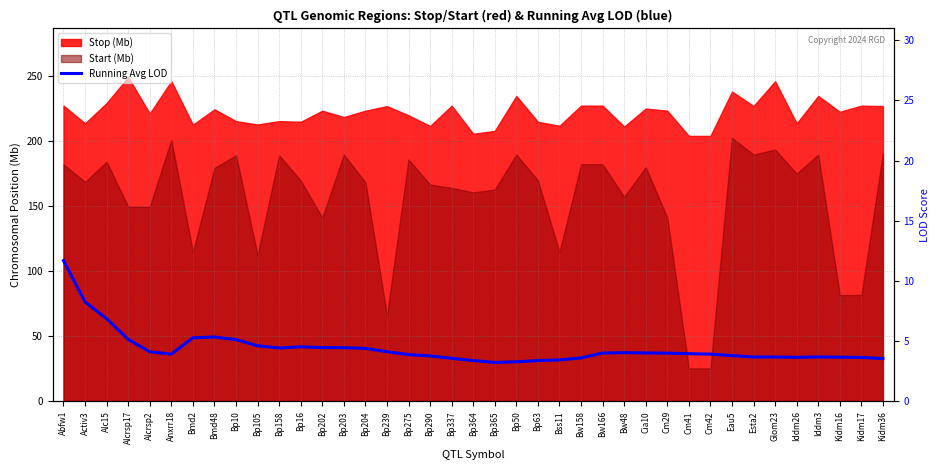

What is the label of the 7th point from the left?

Bmd2